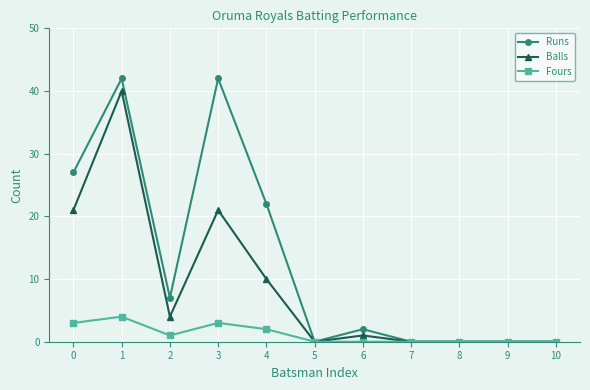

What is the highest value of the Balls series?

40